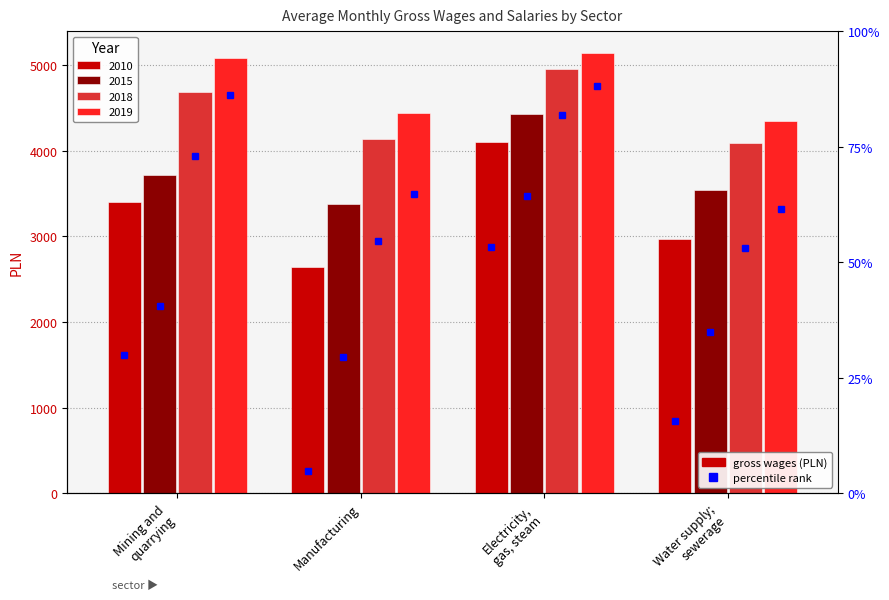

What is the sum of all 2010 values?

13111.5